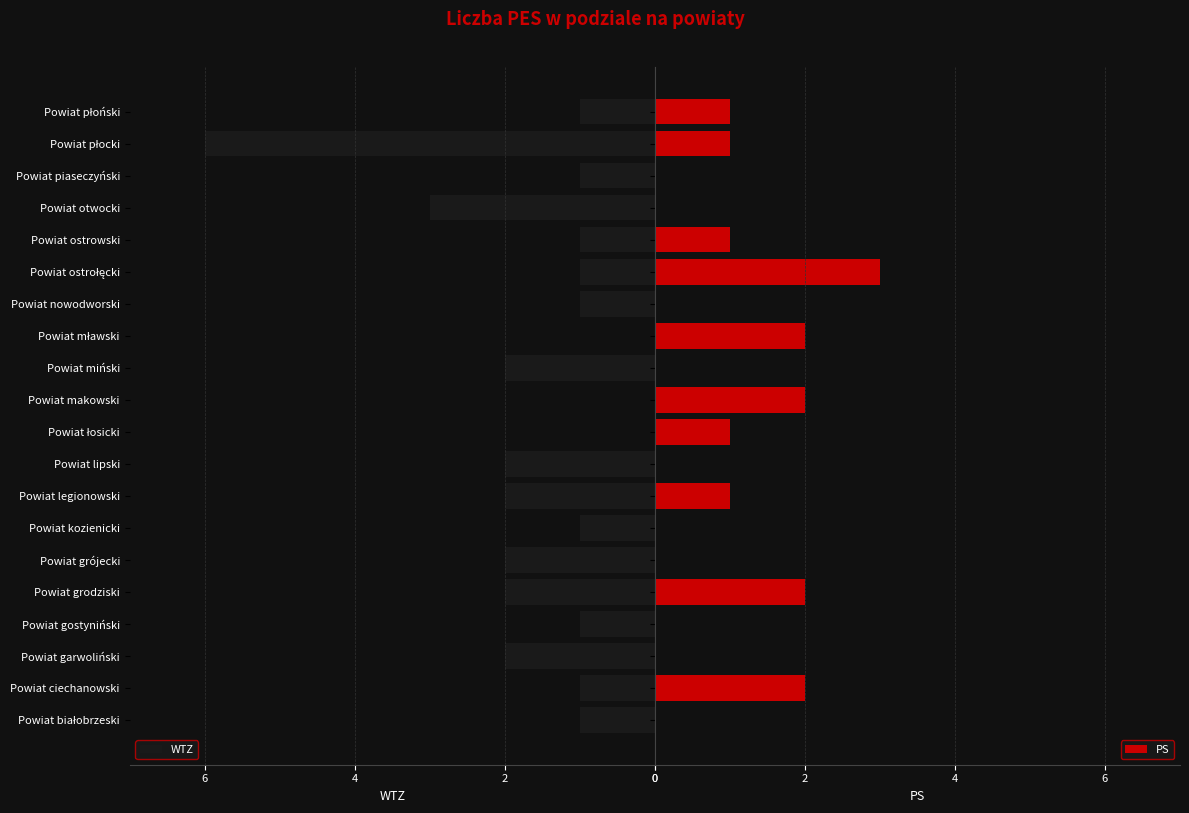

How many bars are there in each group?

2